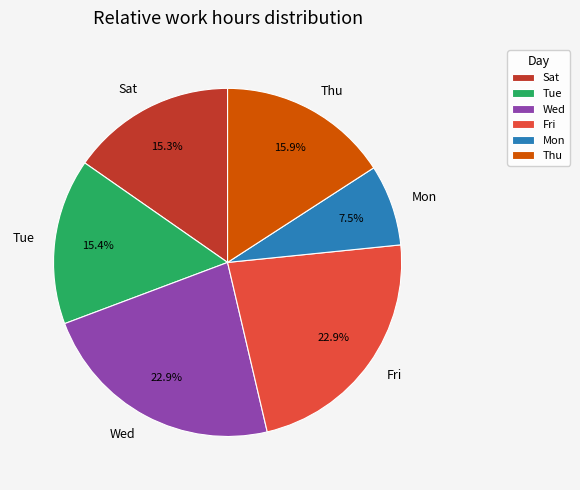

Approximately how many times larger is the value at Mon compared to Wed?

0.3